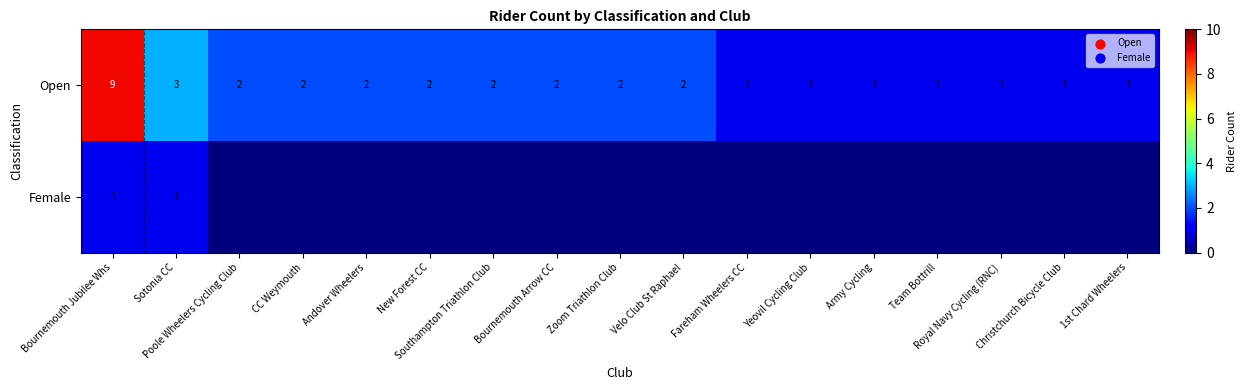

What is the highest value of the Open series?

9